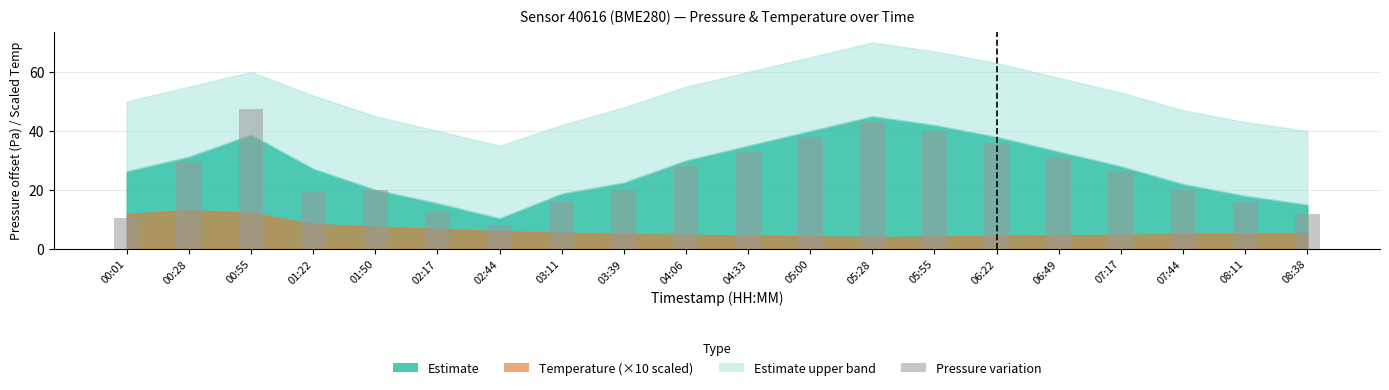

At which category does the chart reach its peak across all series?

00:55